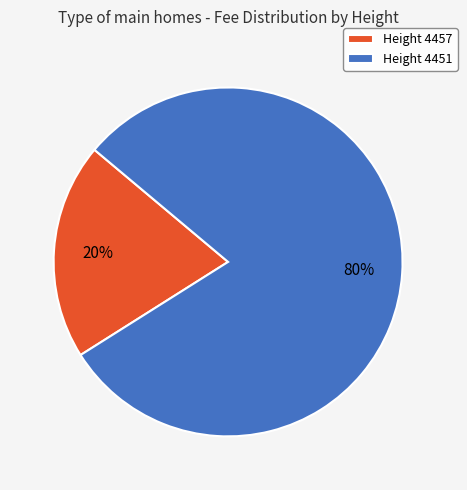

What is the majority slice?

Height 4451